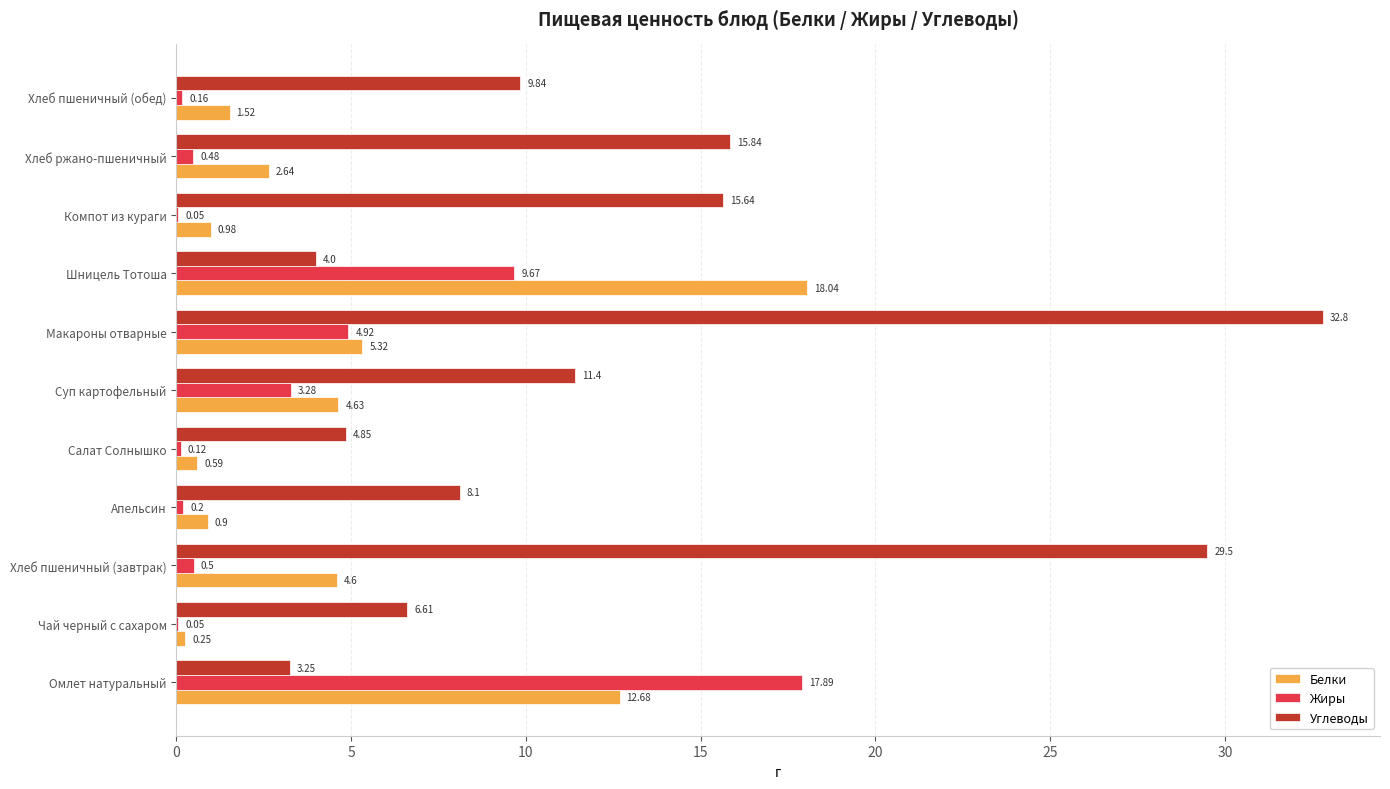

At which category is the sum across all series the highest?

Макароны отварные